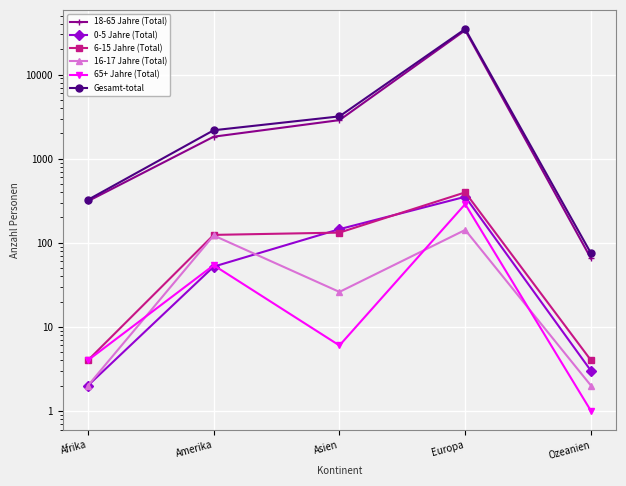

Is this an area chart (filled region under the line)?

No